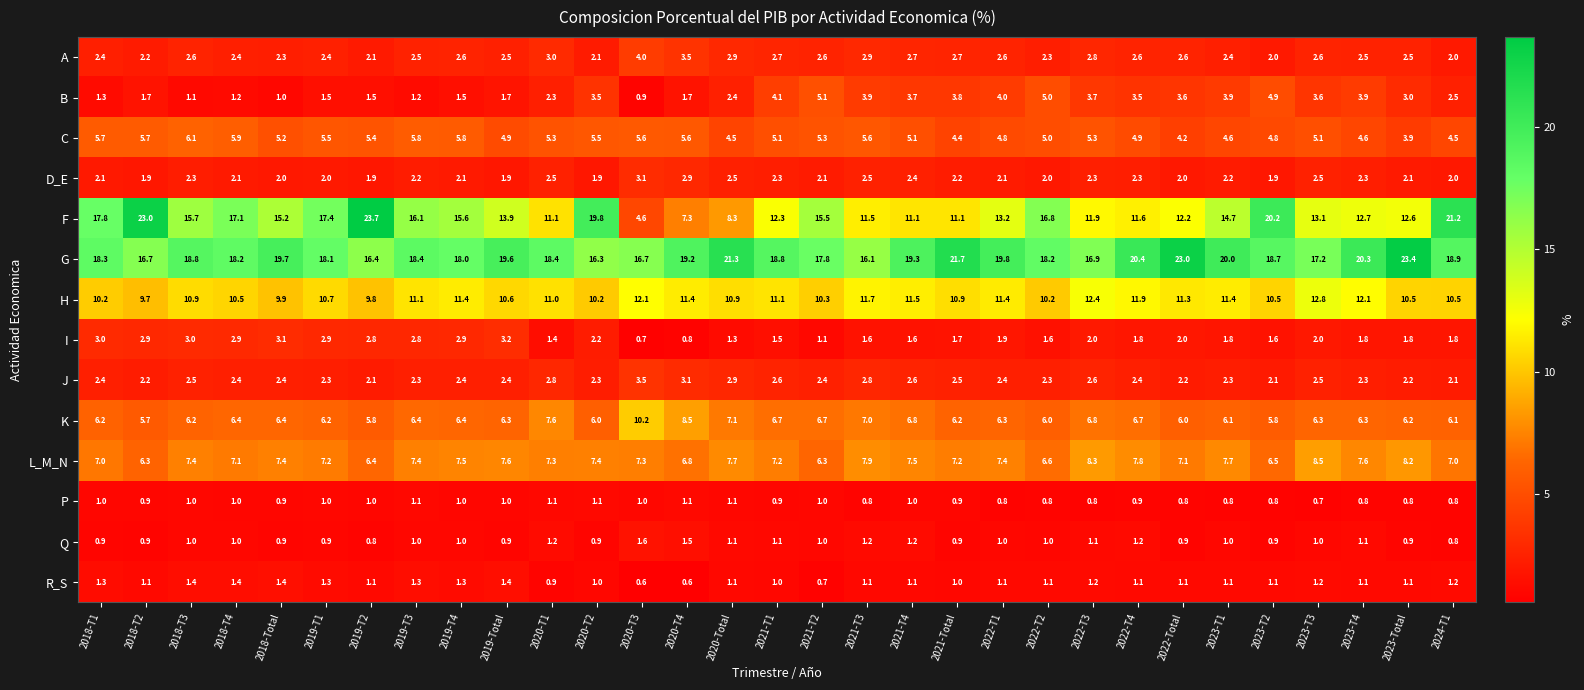

Count the Q values in the range 0 to 1.

21